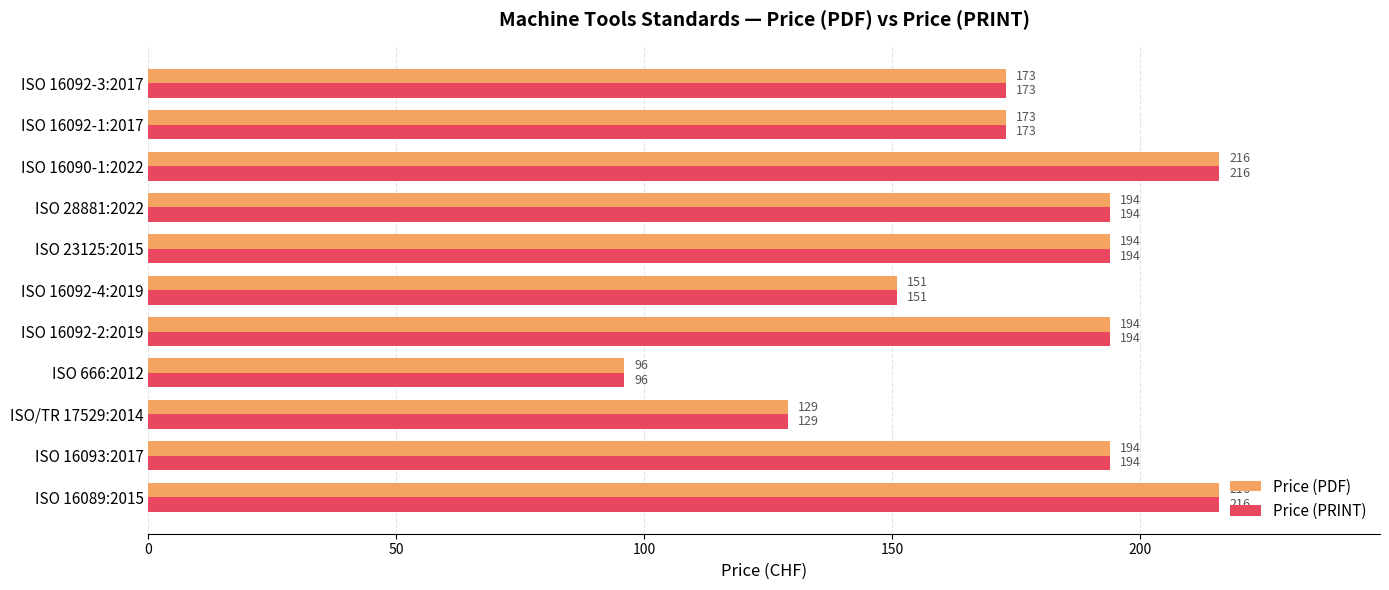

What are all the series names shown in the legend?

Price (PDF), Price (PRINT)